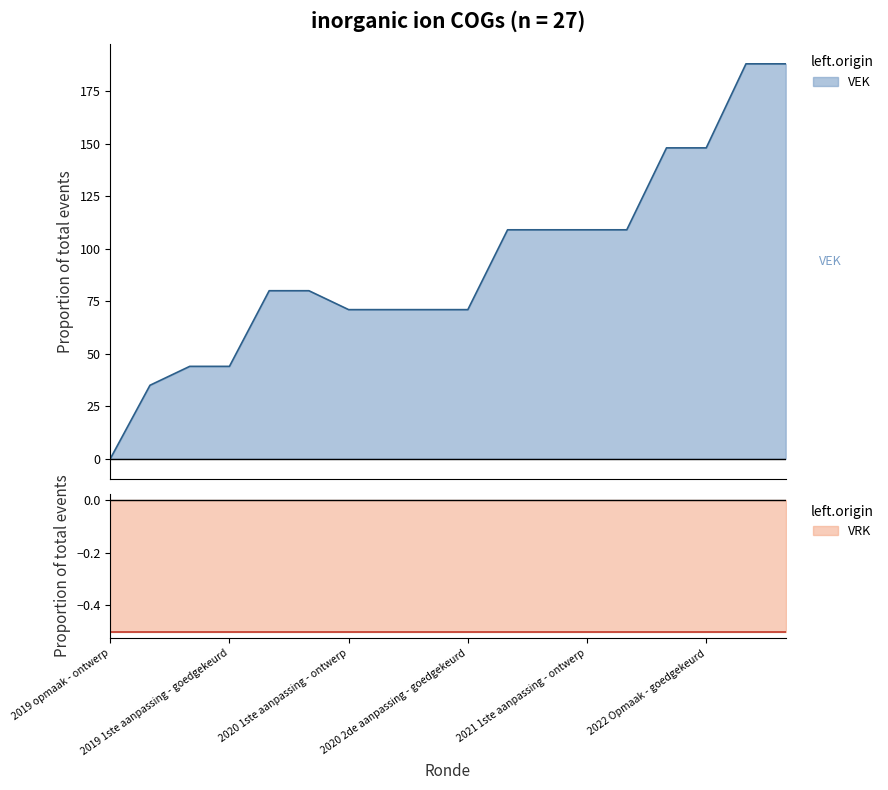

Rank the categories by value from highest to lowest.

2023 Opmaak - ontwerp, 2023 1ste aanpassing - goedgekeurd, 2022 Opmaak - ontwerp, 2022 Opmaak - goedgekeurd, 2021 Opmaak - ontwerp, 2021 Opmaak - goedgekeurd, 2021 1ste aanpassing - ontwerp, 2021 1ste aanpassing - goedgekeurd, 2020 Opmaak - ontwerp, 2020 Opmaak - goedgekeurd, 2020 1ste aanpassing - ontwerp, 2020 1ste aanpassing - goedgekeurd, 2020 2de aanpassing - ontwerp, 2020 2de aanpassing - goedgekeurd, 2019 1ste aanpassing - ontwerp, 2019 1ste aanpassing - goedgekeurd, 2019 opmaak - goedgekeurd, 2019 opmaak - ontwerp